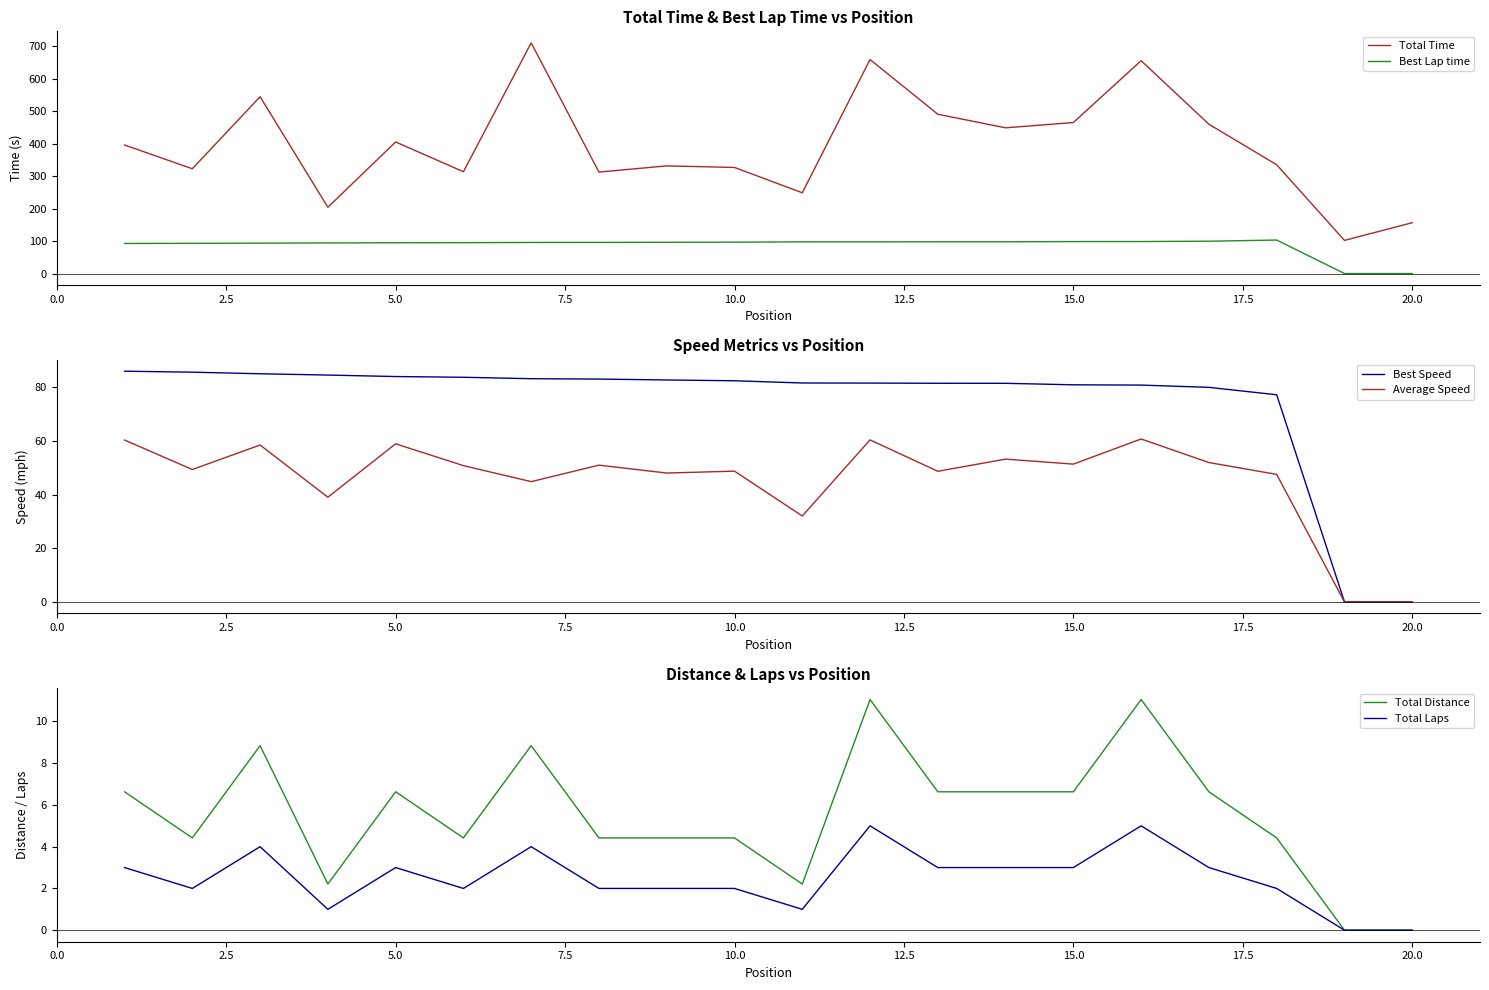

Which series has the largest total across all categories?

Total Time